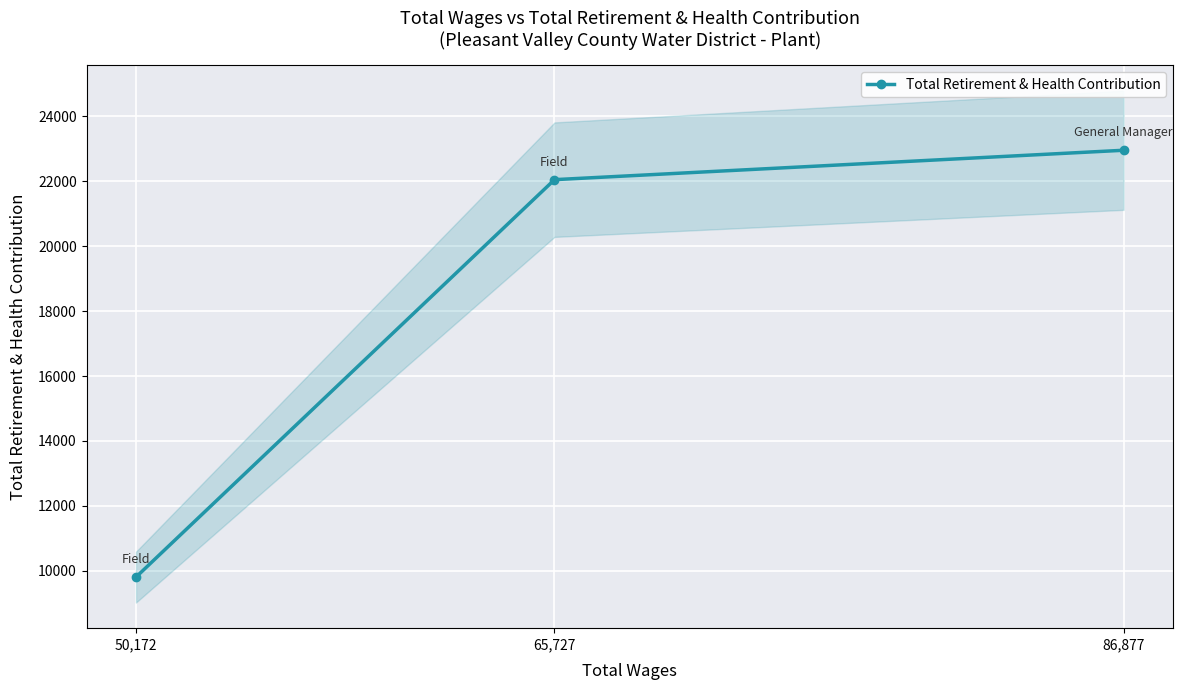

Where is the data nearest to the value 16381?

65,727